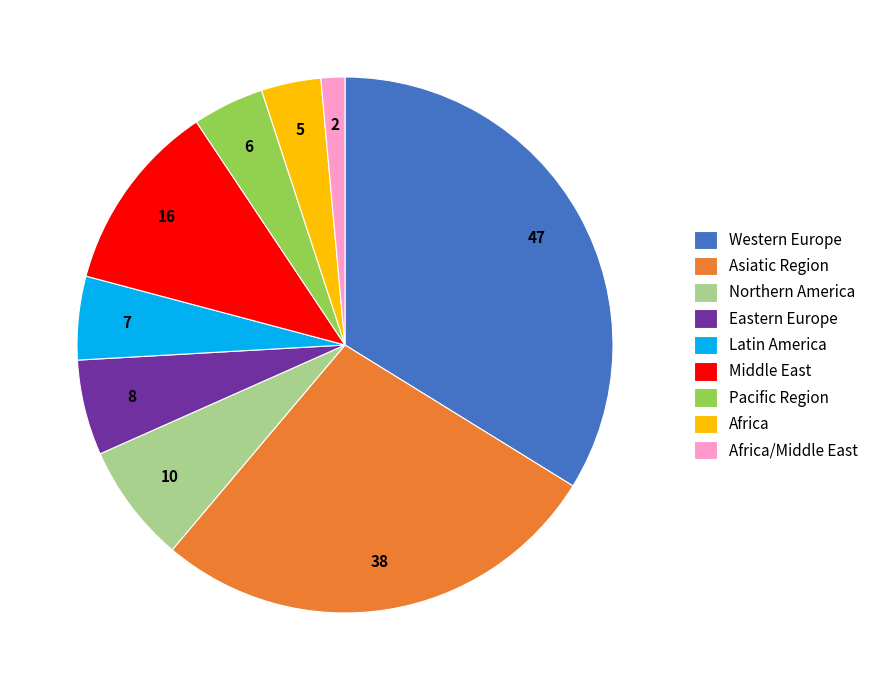

Rank the categories by value from lowest to highest.

Africa/Middle East, Africa, Pacific Region, Latin America, Eastern Europe, Northern America, Middle East, Asiatic Region, Western Europe